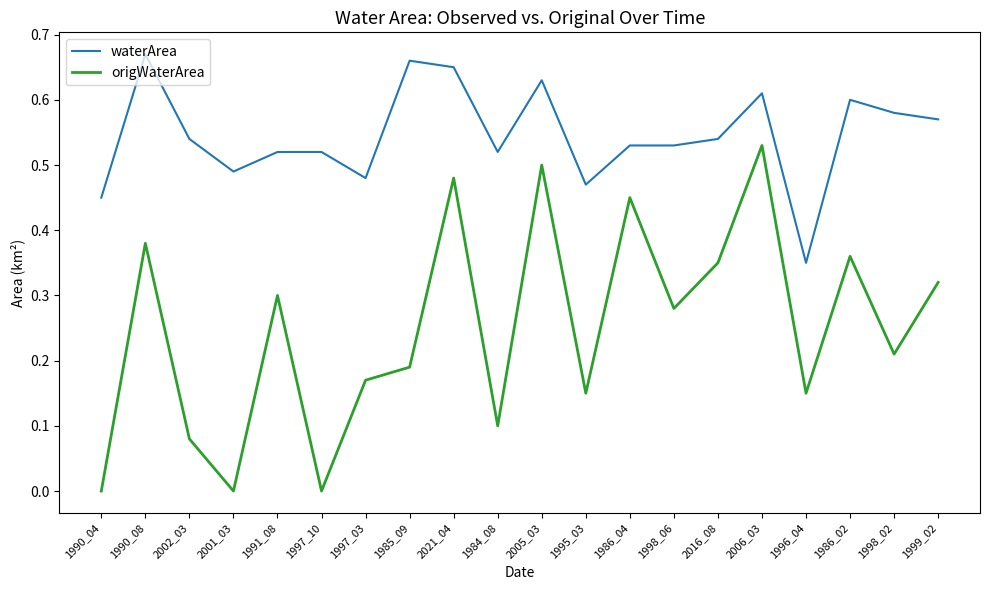

Which series has the widest spread of values?

origWaterArea